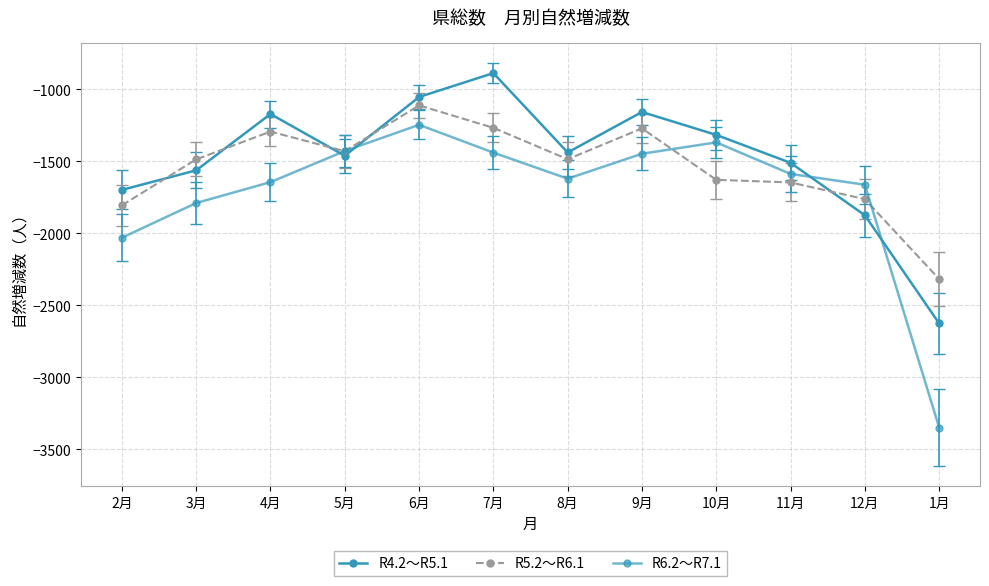

Count the number of data series in this chart.

3